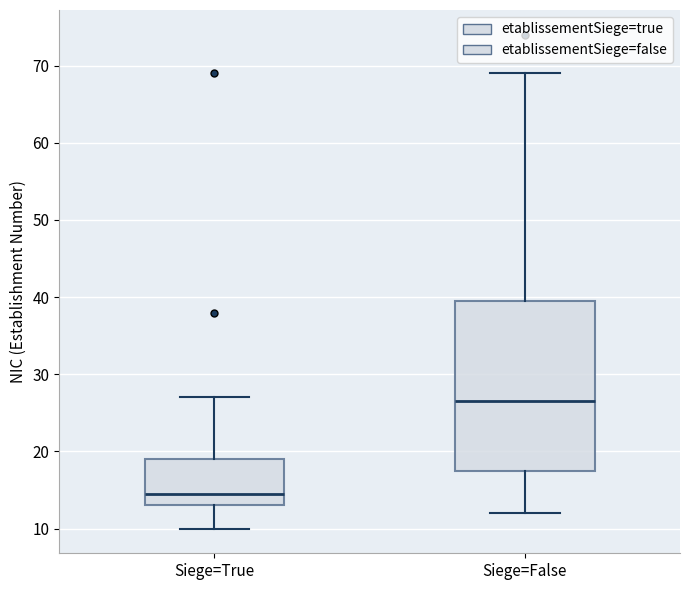

Which box is the tallest, from its lower edge to its upper edge?

Siege=False